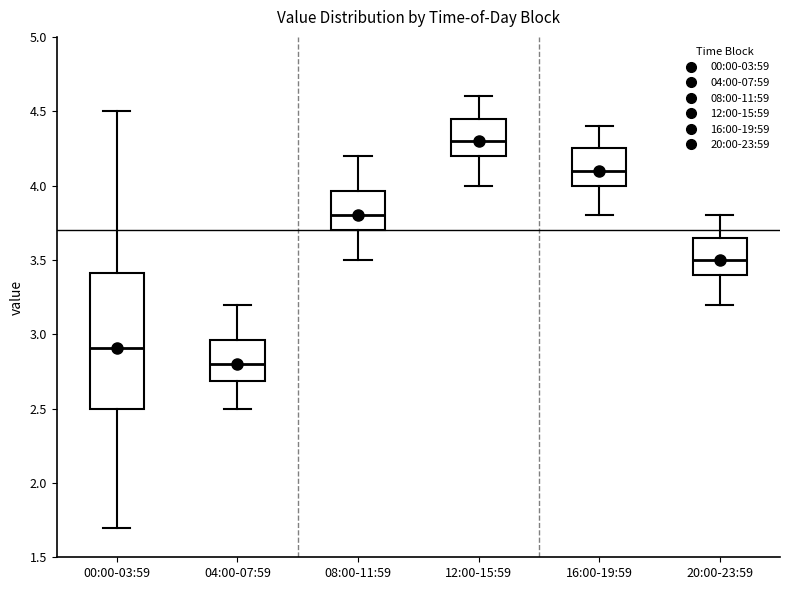

Reading left to right, read every box against the y-axis: the position of its median line, the range the box covers, and the ends of its whiskers. The values are not printed on the chart, so give them approximately, as read against the axis.

00:00-03:59: median 2.90, box 2.50 to 3.40, whiskers 1.70 to 4.50
04:00-07:59: median 2.80, box 2.70 to 2.95, whiskers 2.50 to 3.20
08:00-11:59: median 3.80, box 3.70 to 3.95, whiskers 3.50 to 4.20
12:00-15:59: median 4.30, box 4.20 to 4.45, whiskers 4.00 to 4.60
16:00-19:59: median 4.10, box 4.00 to 4.25, whiskers 3.80 to 4.40
20:00-23:59: median 3.50, box 3.40 to 3.65, whiskers 3.20 to 3.80